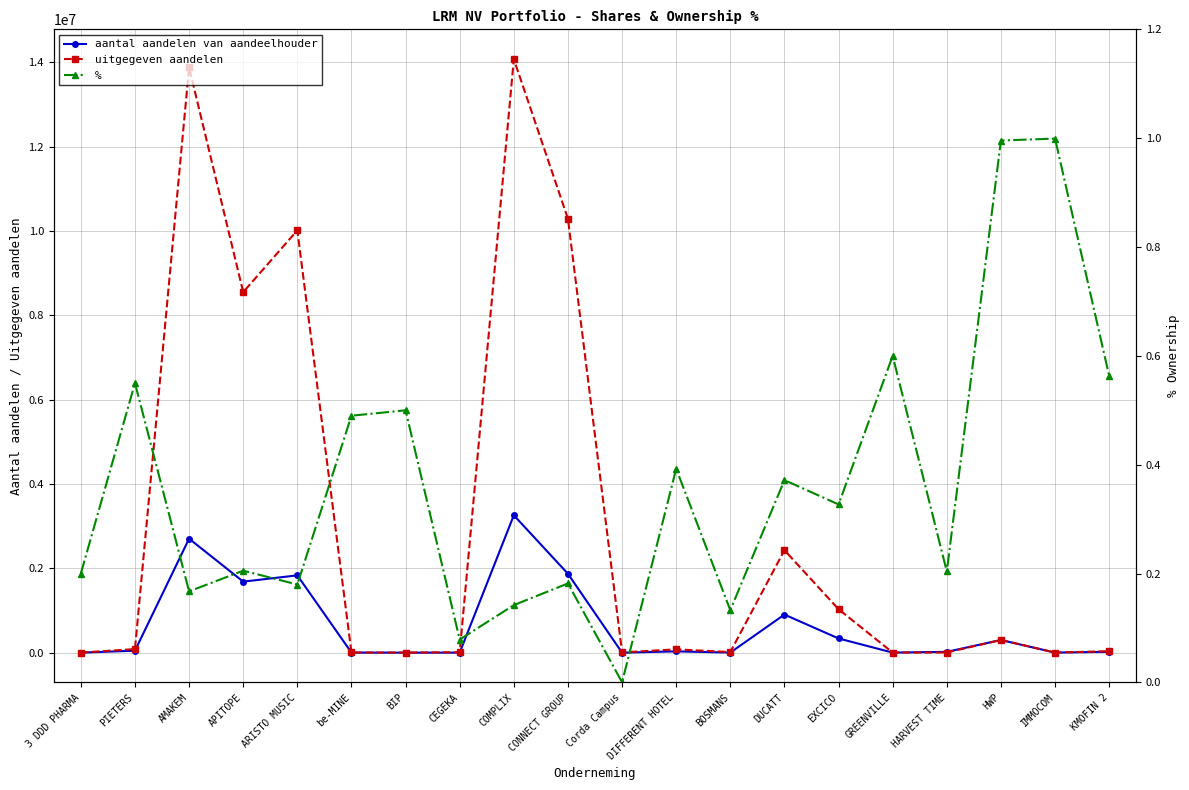

Reading left to right, what are all the values shown in this chart?

aantal aandelen van aandeelhouder: 3 DDD PHARMA=403.0	PIETERS=46574.0	AMAKEM=2702677.0	APITOPE=1684180.0	ARISTO MUSIC=1833172.0	be-MINE=1922.0	BIP=500.0	CEGEKA=800.0	COMPLIX=3258047.0	CONNECT GROUP=1870786.0	Corda Campus=1.0	DIFFERENT HOTEL=30869.0	BOSMANS=1875.0	DUCATT=903365.0	EXCICO=336851.0	GREENVILLE=1500.0	HARVEST TIME=19321.0	HWP=300000.0	IMMOCOM=1999.0	KMOFIN 2=20000.0
uitgegeven aandelen: 3 DDD PHARMA=2015.0	PIETERS=84680.0	AMAKEM=13877261.0	APITOPE=8549098.0	ARISTO MUSIC=10014212.0	be-MINE=3922.0	BIP=1000.0	CEGEKA=10177.0	COMPLIX=14073198.0	CONNECT GROUP=10290024.0	Corda Campus=6973.0	DIFFERENT HOTEL=78638.0	BOSMANS=14133.0	DUCATT=2430252.0	EXCICO=1030114.0	GREENVILLE=2500.0	HARVEST TIME=3600.0	HWP=301250.0	IMMOCOM=2000.0	KMOFIN 2=35500.0
%: 3 DDD PHARMA=0.2	PIETERS=0.6	AMAKEM=0.2	APITOPE=0.2	ARISTO MUSIC=0.2	be-MINE=0.5	BIP=0.5	CEGEKA=0.1	COMPLIX=0.1	CONNECT GROUP=0.2	Corda Campus=0.0	DIFFERENT HOTEL=0.4	BOSMANS=0.1	DUCATT=0.4	EXCICO=0.3	GREENVILLE=0.6	HARVEST TIME=0.2	HWP=1.0	IMMOCOM=1.0	KMOFIN 2=0.6